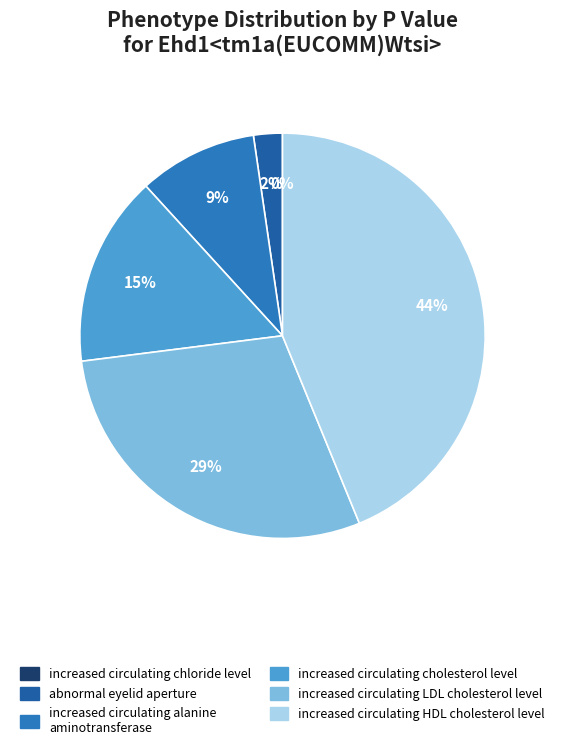

Count the number of slices in the pie.

6